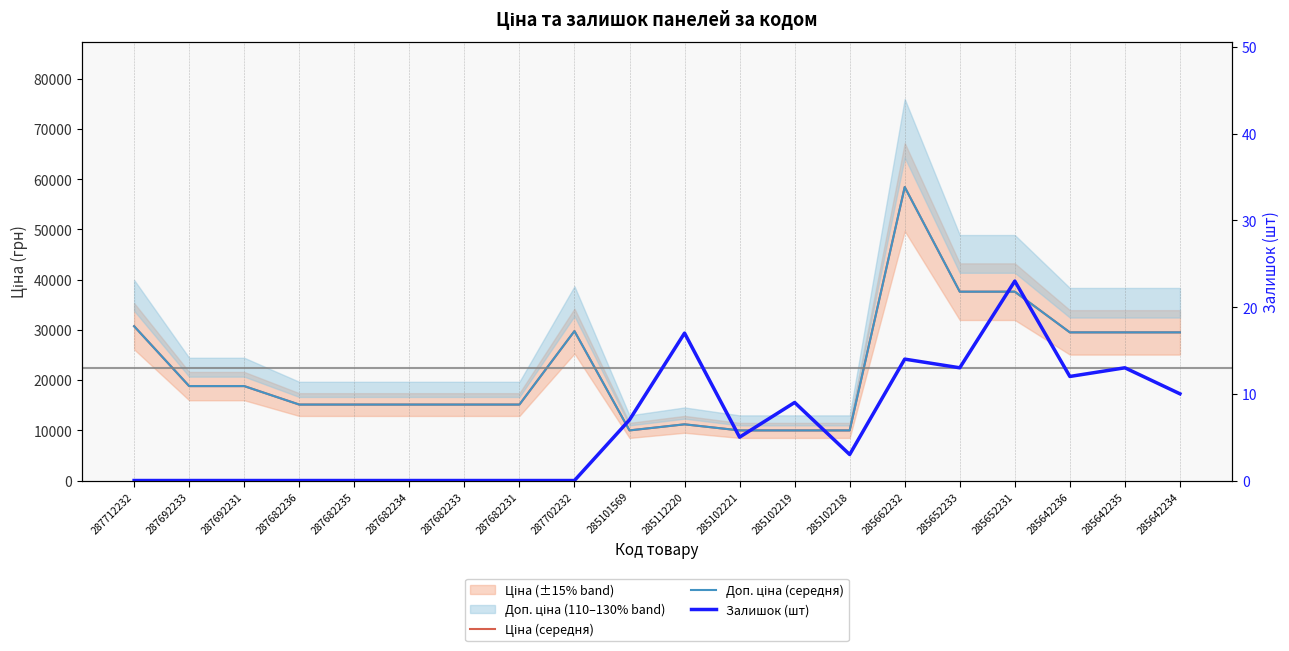

Reading right to left, extract all data points from this chart.

Ціна (середня): 29491.5	29491.5	29491.5	37593.6	37593.6	58426.5	9975.0	9975.0	9975.0	11188.2	9975.0	29747.2	15120.0	15120.0	15120.0	15120.0	15120.0	18796.8	18796.8	30717.1
Доп. ціна (середня): 29491.5	29491.5	29491.5	37593.6	37593.6	58426.5	9975.0	9975.0	9975.0	11188.2	9975.0	29747.2	15120.0	15120.0	15120.0	15120.0	15120.0	18796.8	18796.8	30717.1
Залишок (шт): 10.0	13.0	12.0	23.0	13.0	14.0	3.0	9.0	5.0	17.0	7.0	0.0	0.0	0.0	0.0	0.0	0.0	0.0	0.0	0.0